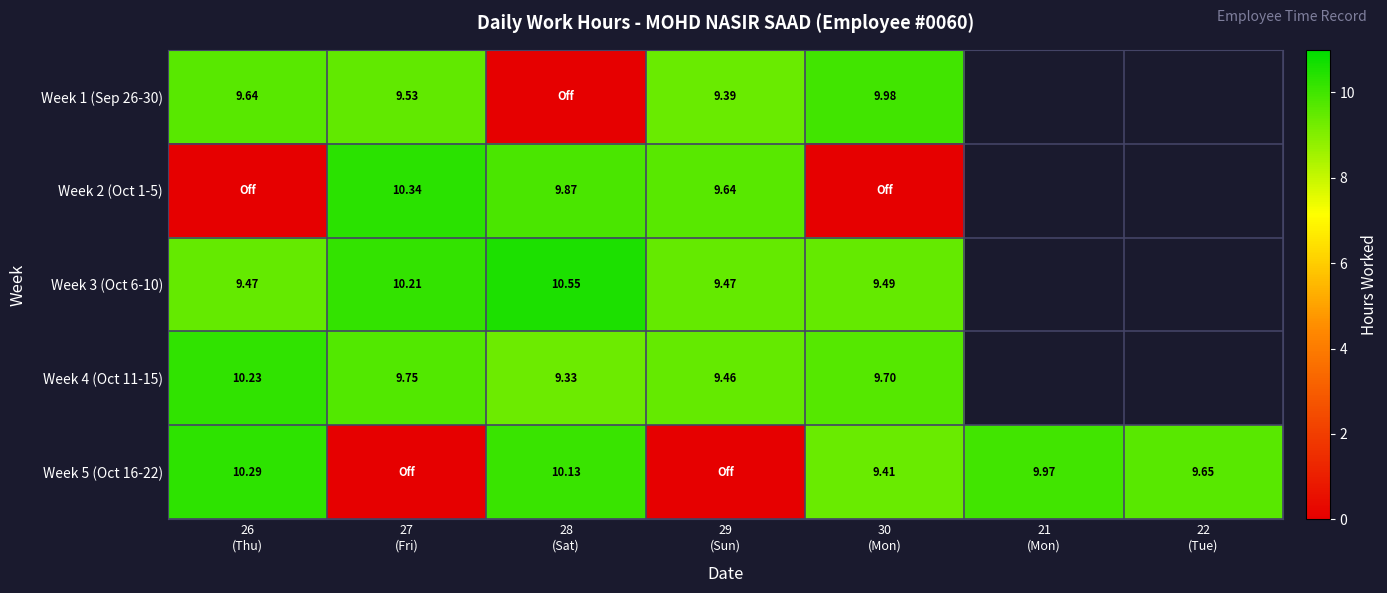

True or false: Week 5 (Oct 16-22) has a value of -4.7 at 27 (Fri).

False